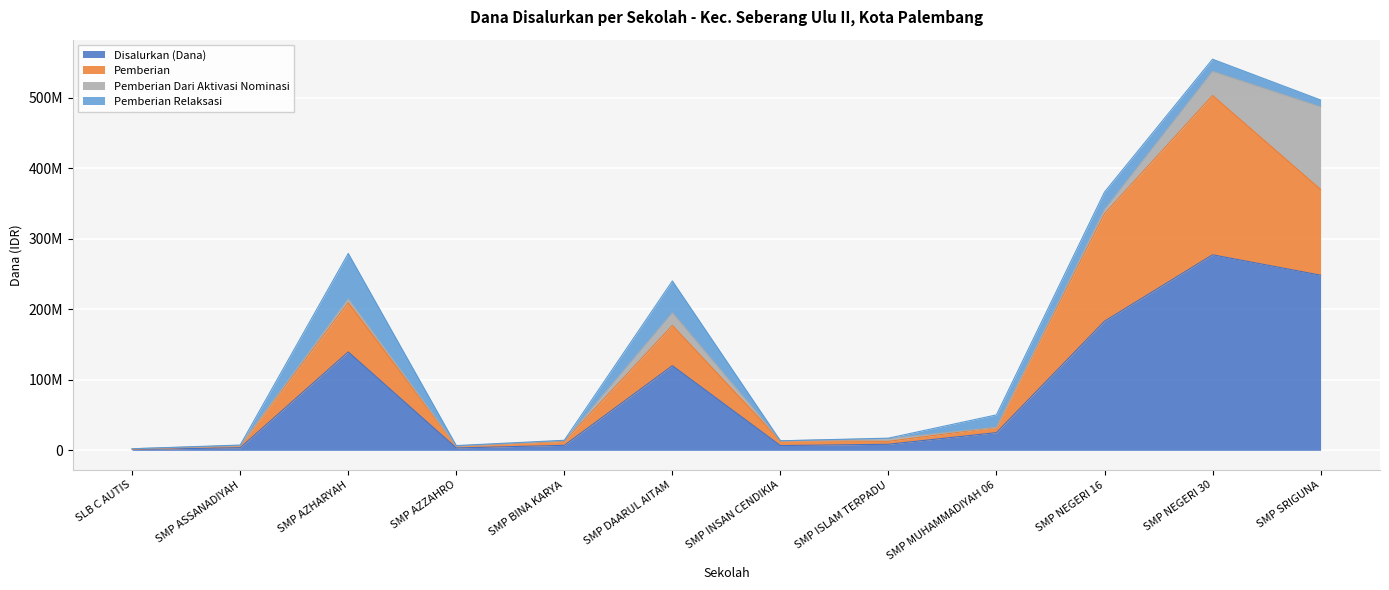

What is the difference between the maximum and minimum values in the Disalurkan (Dana) series?

276000000